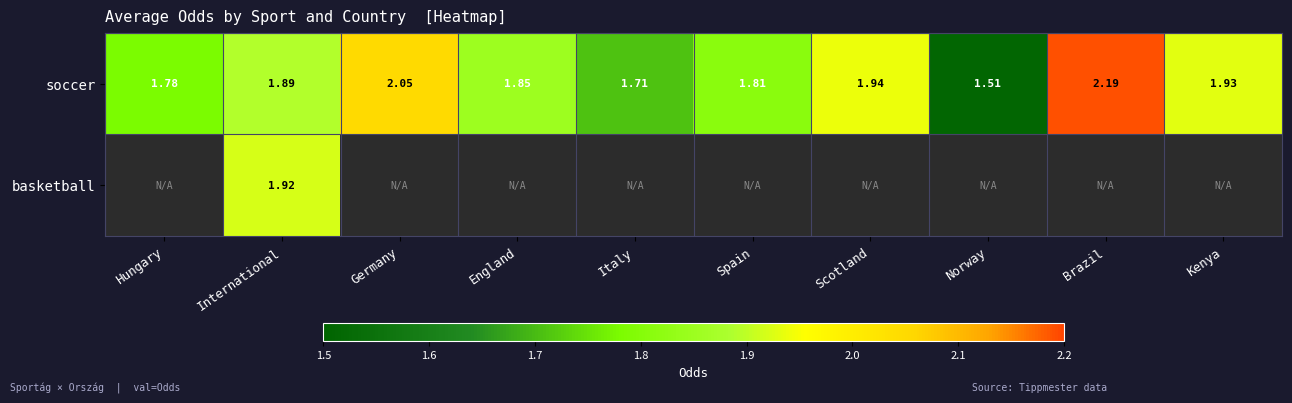

Which category has the highest value in the soccer series?

Brazil